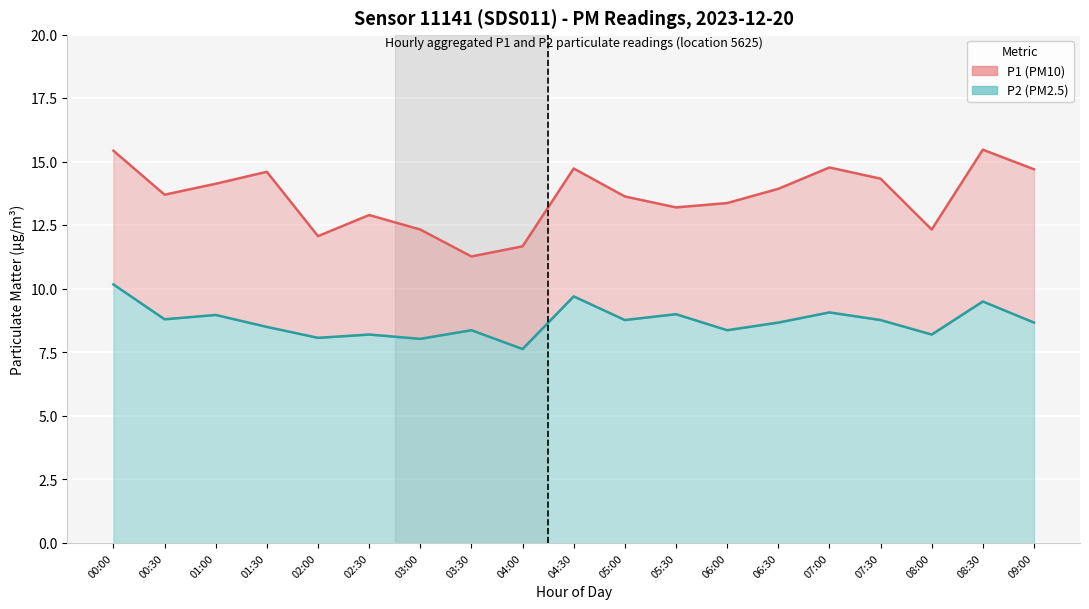

What are all the series names shown in the legend?

P1 (PM10), P2 (PM2.5)